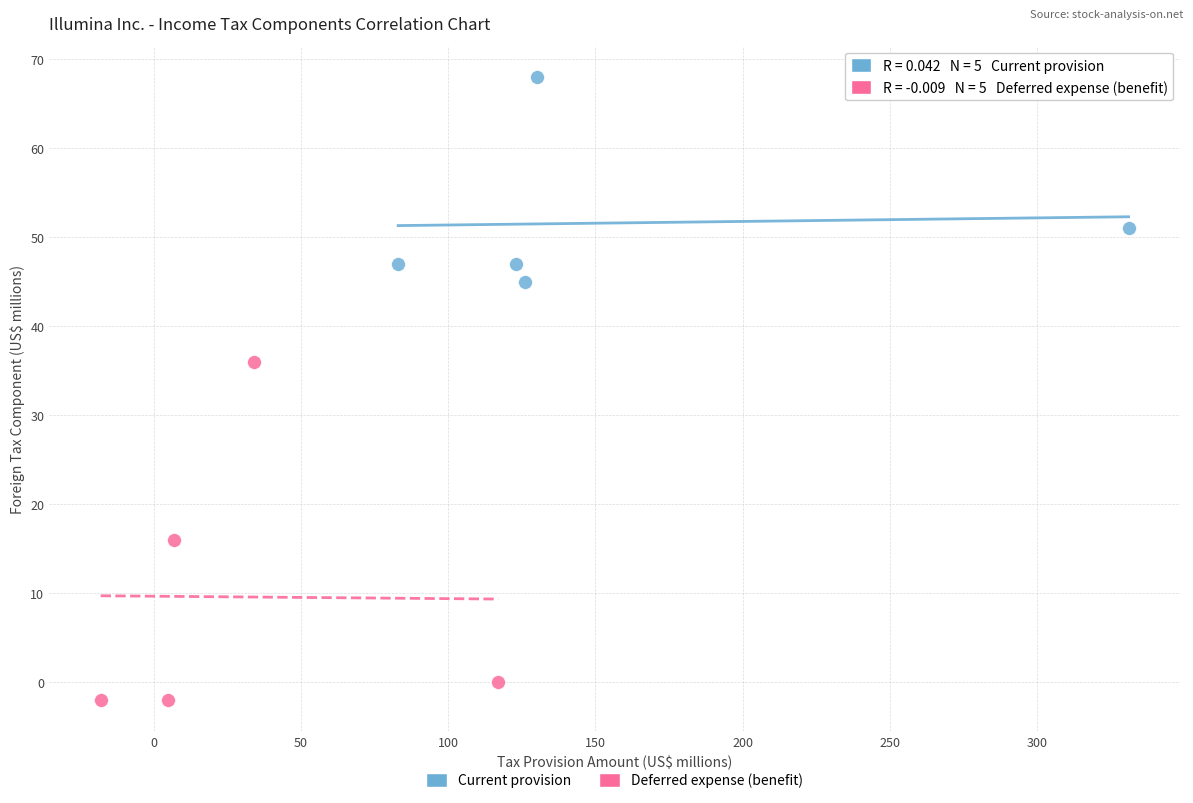

Which series contains the highest Y value?

Current provision